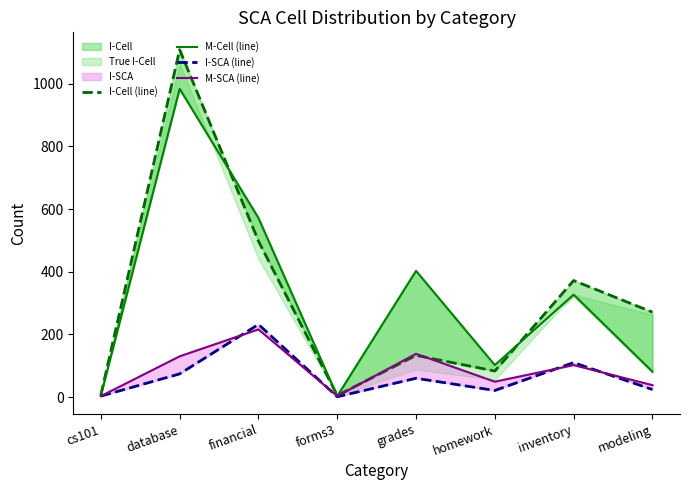

Is the value of I-Cell (line) at database greater than the value of I-SCA (line) at homework?

Yes